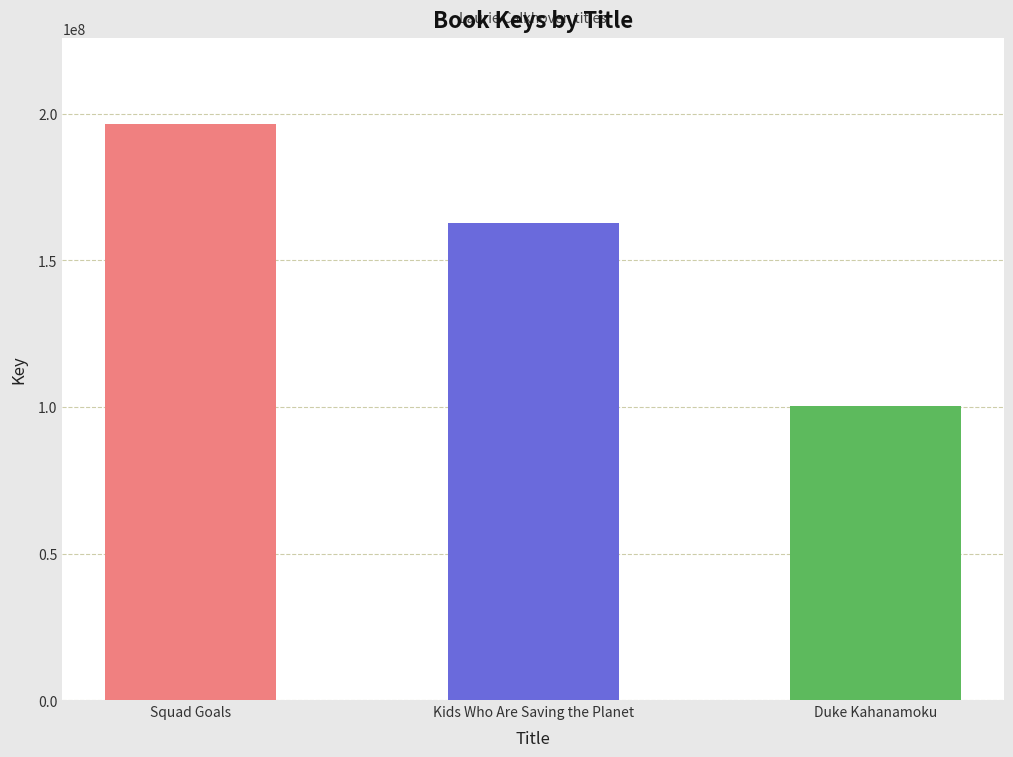

How many distinct data groups are displayed?

1